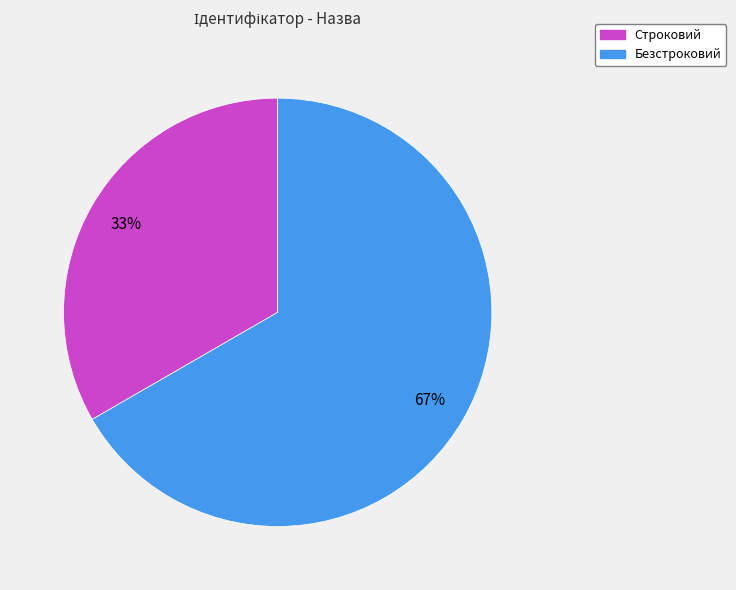

How many slices are in this pie chart?

2